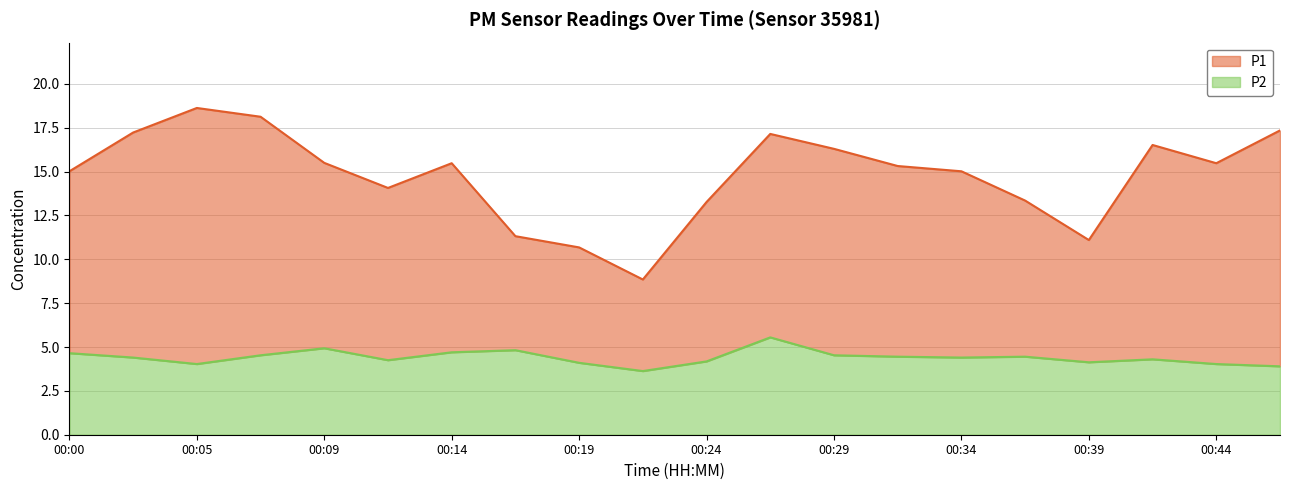

True or false: P1 and P2 intersect in this chart.

False